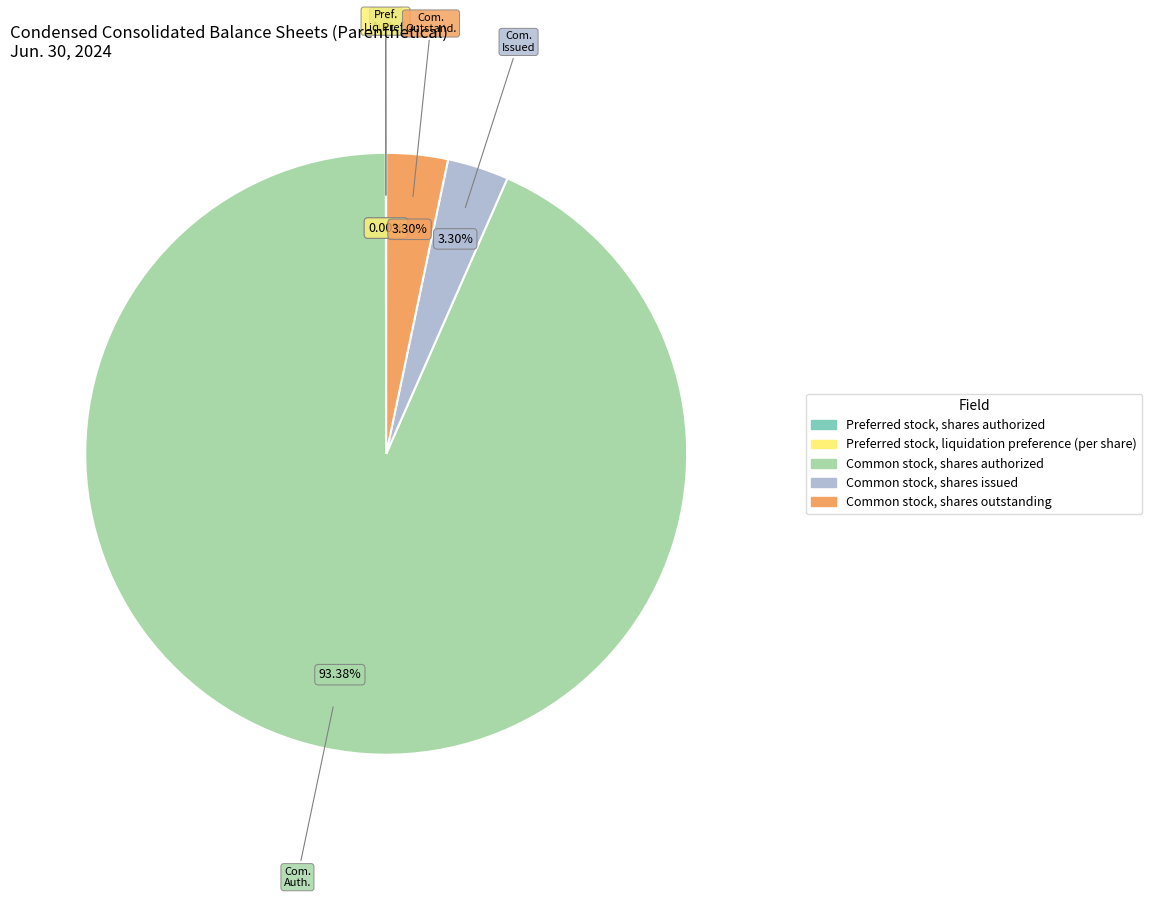

Does any single category account for the majority?

Yes